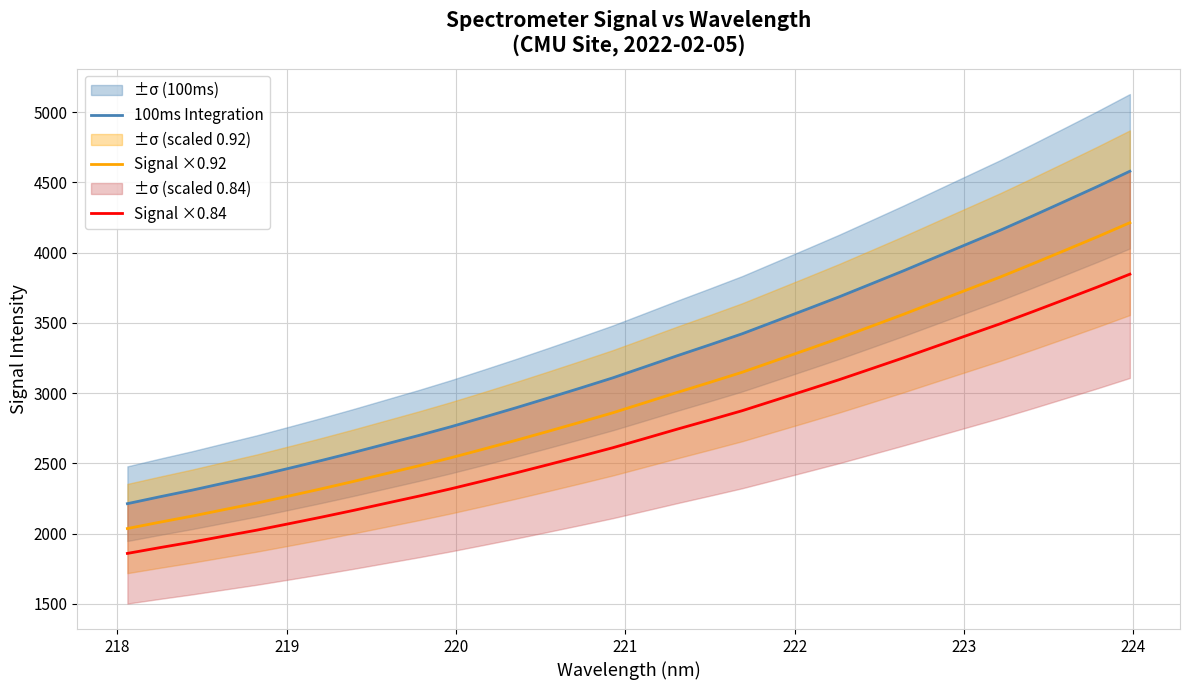

What is the highest value of the Signal ×0.84 series?

3846.9